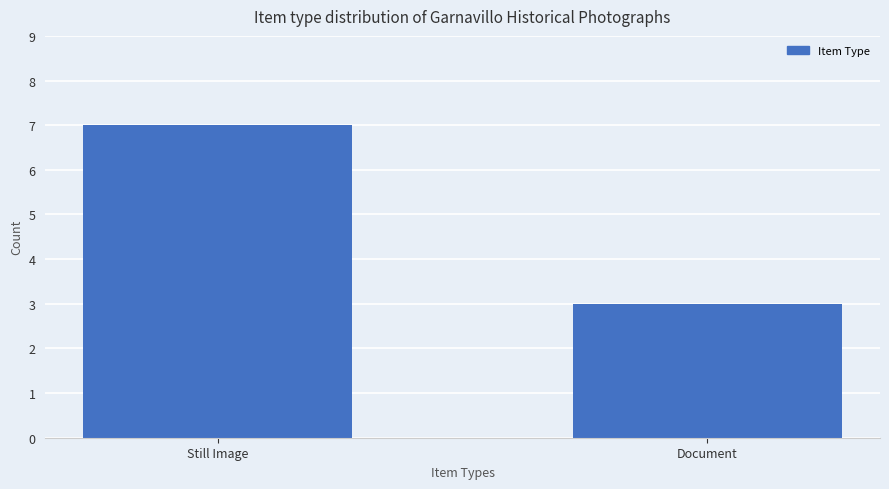

What position from the right is Document?

1